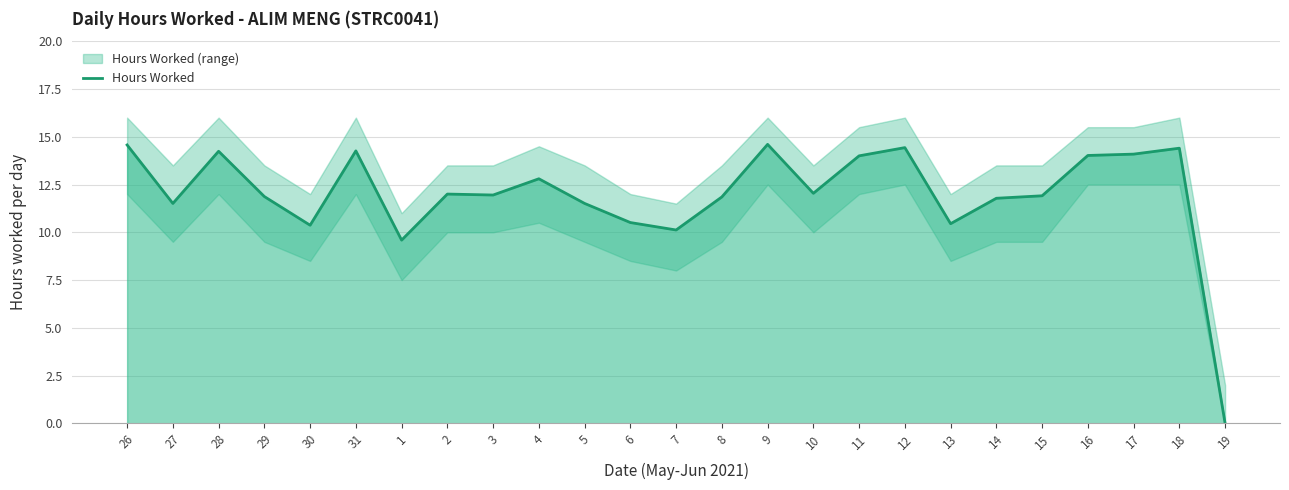

List the labels in order of value, largest first.

9, 26, 12, 18, 31, 28, 17, 16, 11, 4, 10, 2, 3, 15, 29, 8, 14, 27, 5, 6, 13, 30, 7, 1, 19